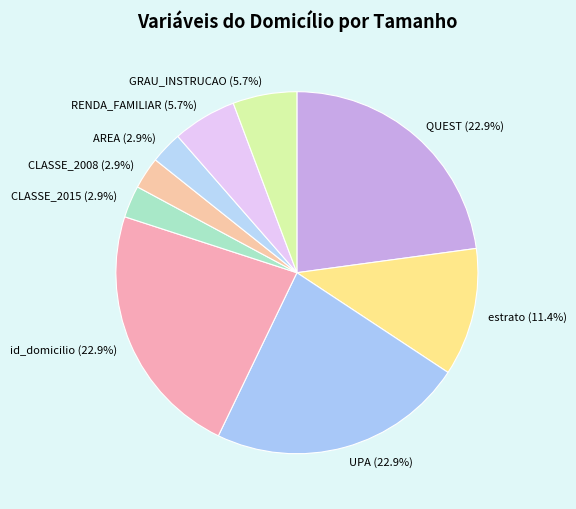

Approximately how many times larger is the value at QUEST compared to RENDA_FAMILIAR?

4.0